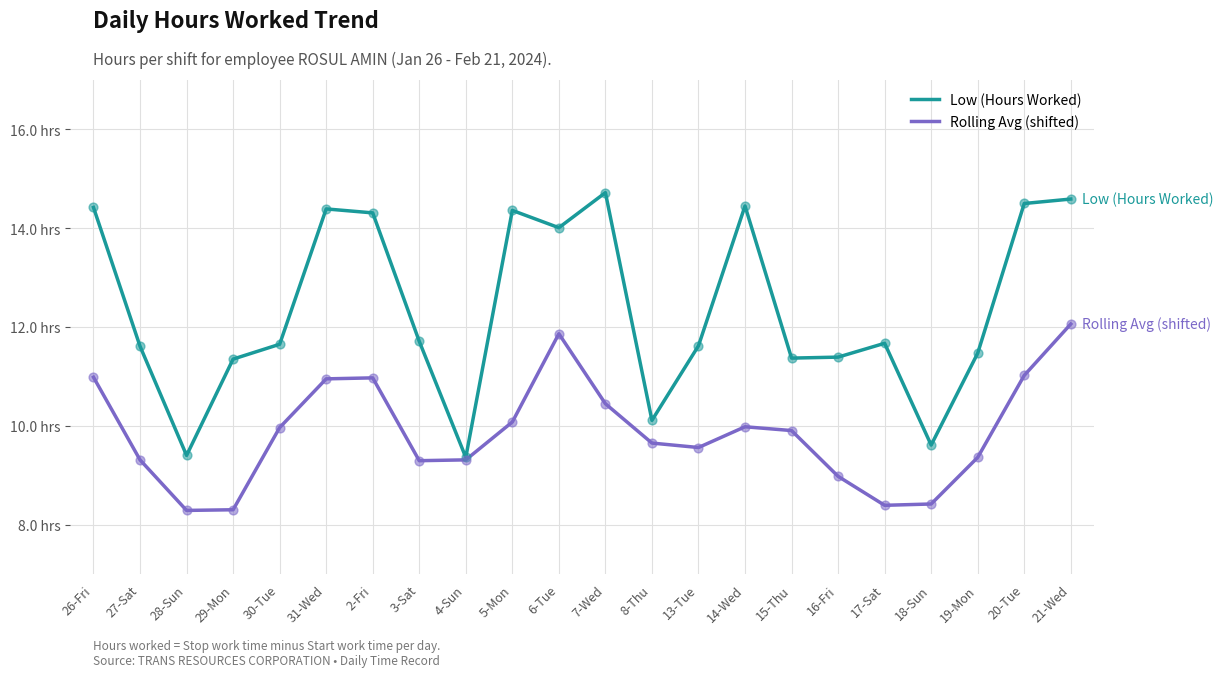

Is the value of Rolling Avg (shifted) at 5-Mon greater than the value of Low (Hours Worked) at 26-Fri?

No